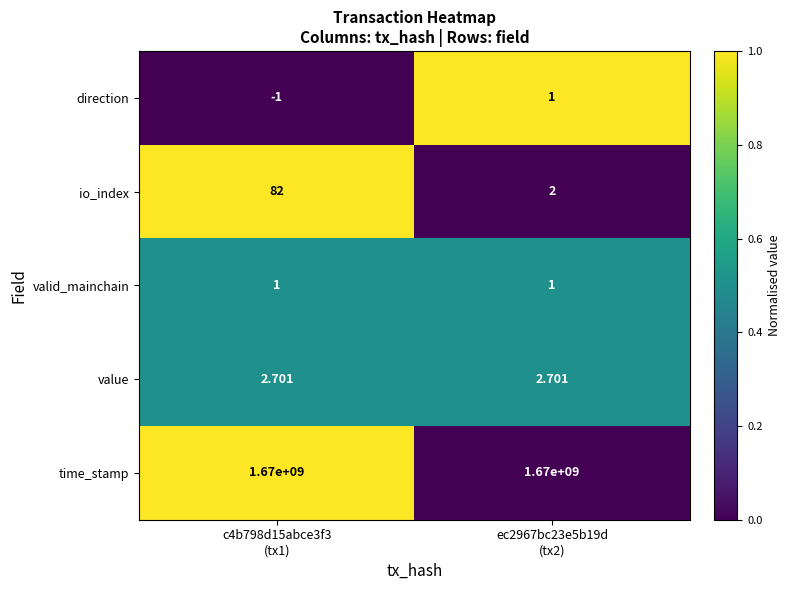

At how many categories does at least one series exceed 0?

2